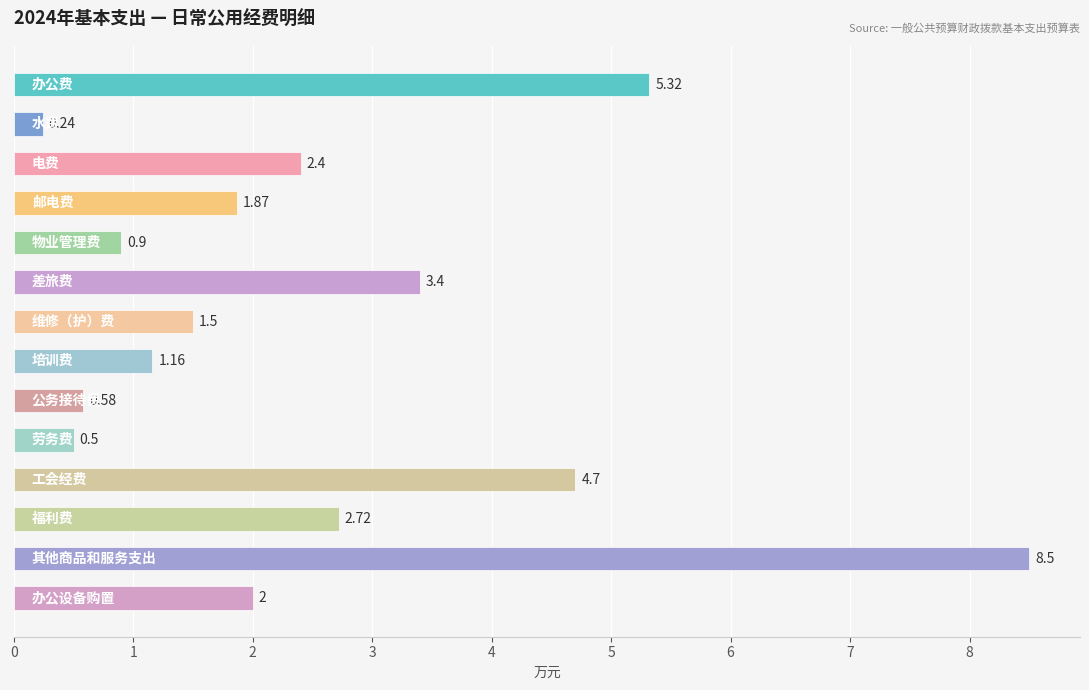

What is the difference between the second highest and second lowest values?

4.8